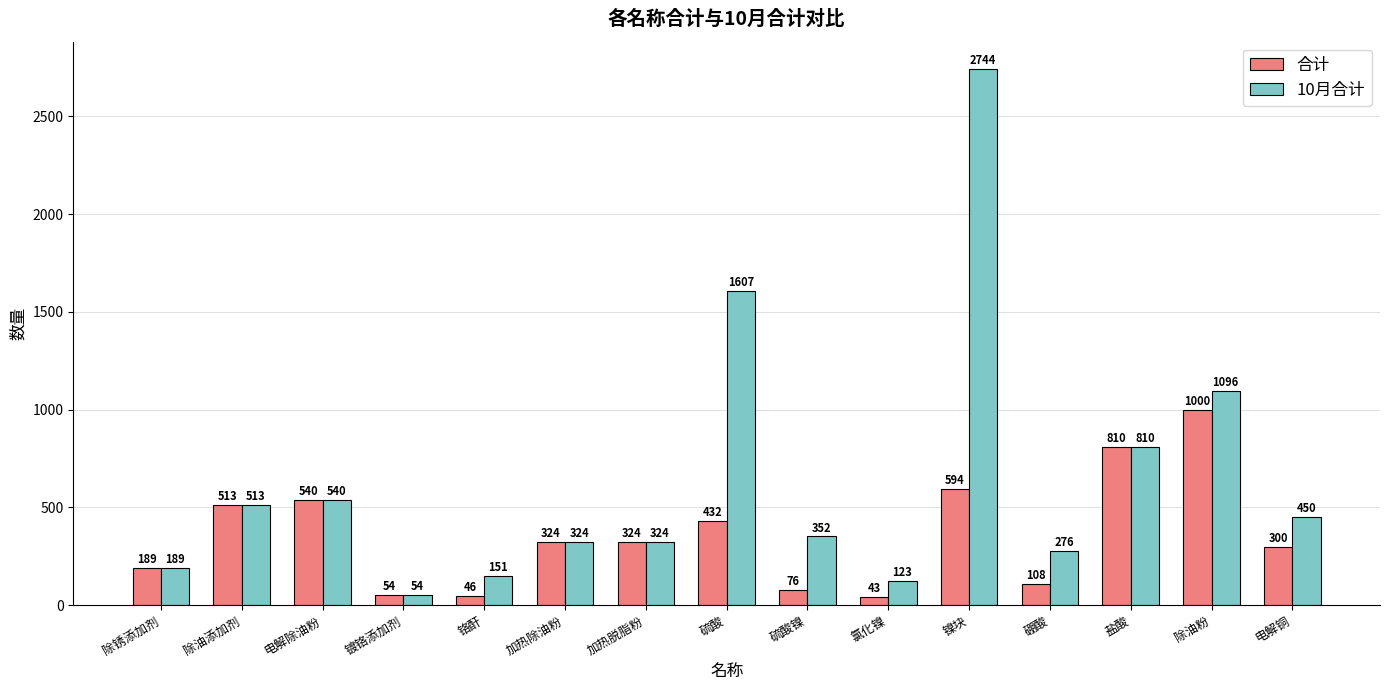

At which category is the sum across all series the highest?

镍块